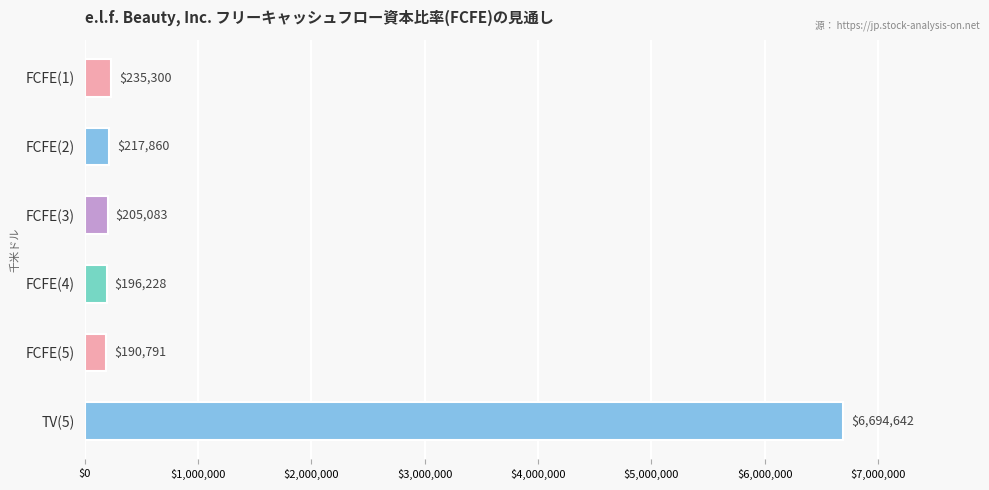

What is the smallest value displayed?

190791